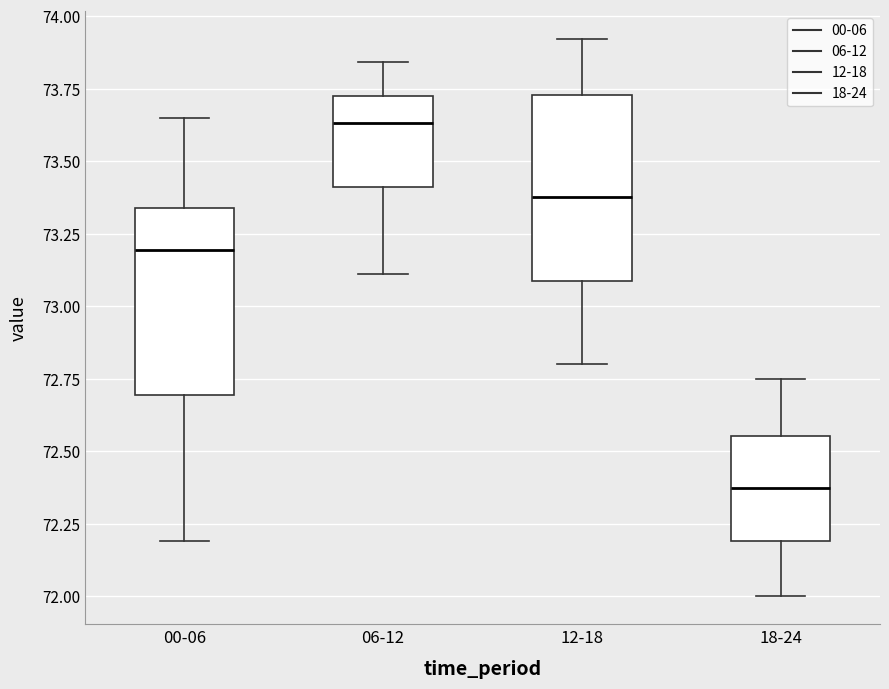

Which box's median line is the highest?

06-12